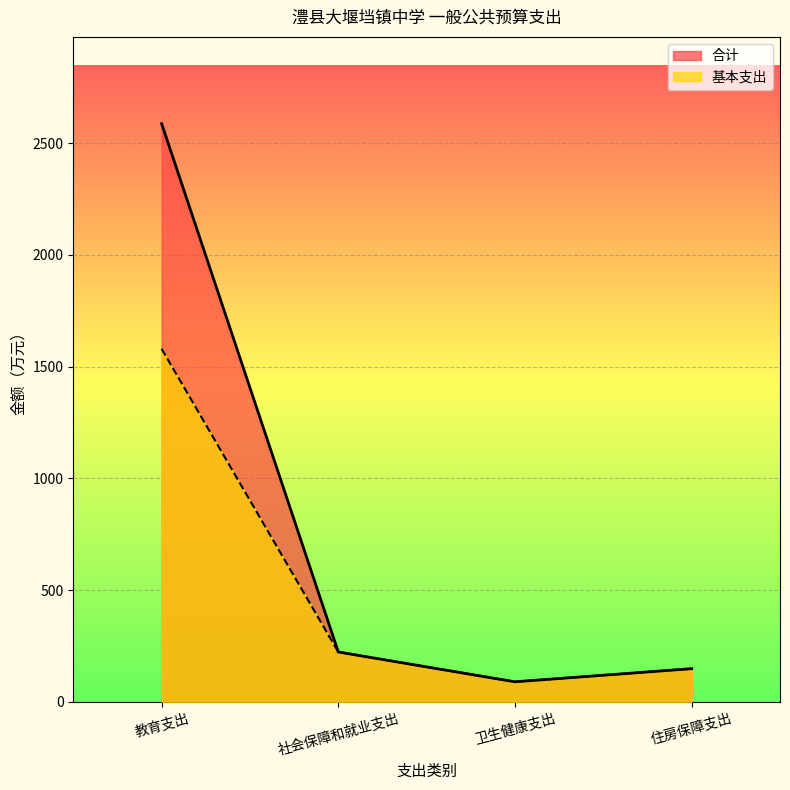

Which series has the largest total across all categories?

合计